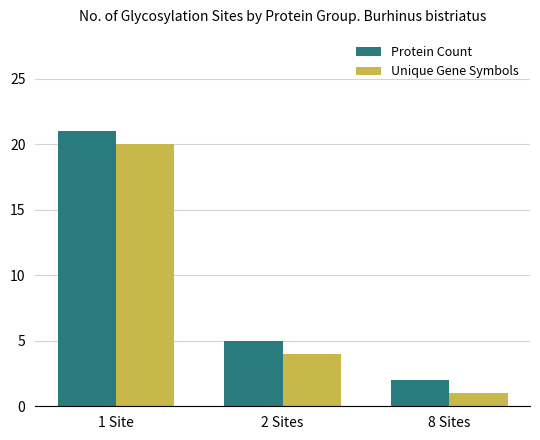

What value does the Unique Gene Symbols series have at 1 Site, to the nearest 10?

20